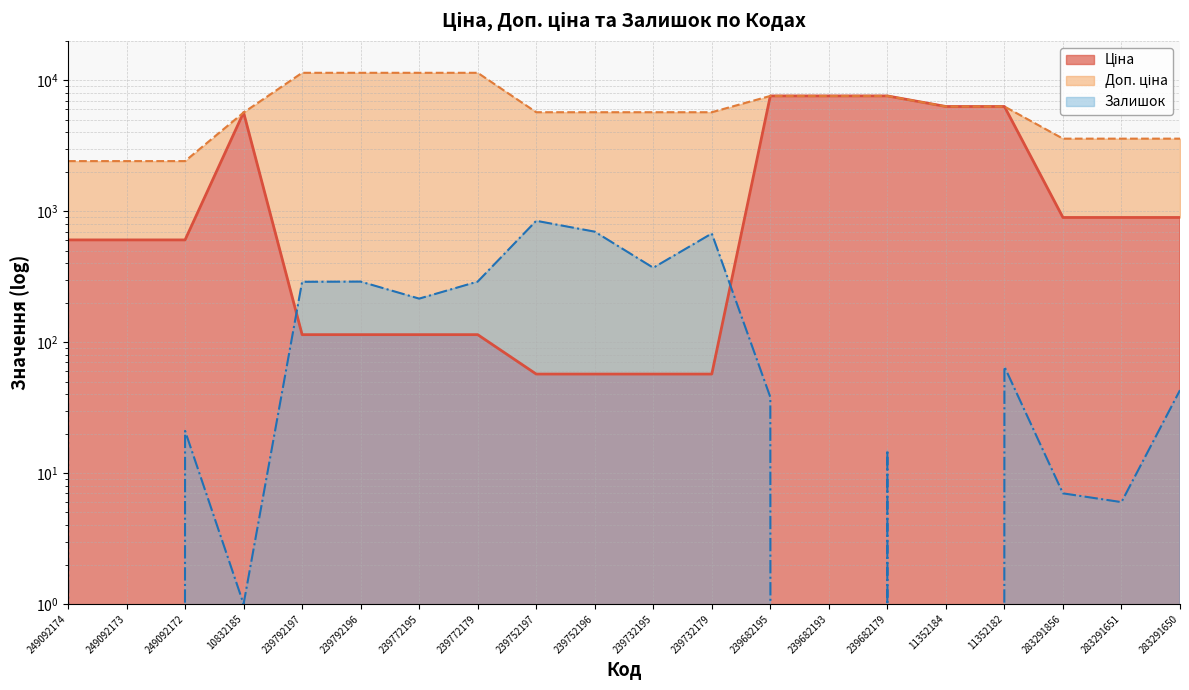

How many values in the Залишок series exceed 65?

9